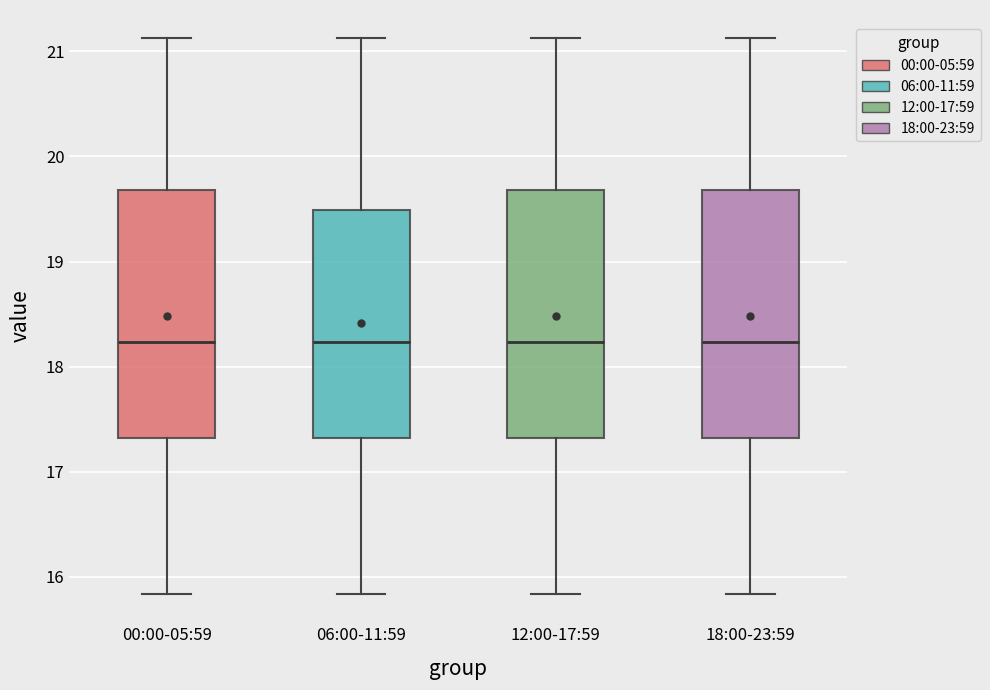

Reading left to right, transcribe this box plot: for each box, give where its median line is, the range the box spans, and where its two whiskers end, as read against the y-axis. The values are not printed on the chart, so give them approximately, as read against the axis.

00:00-05:59: median 18.2, box 17.3 to 19.7, whiskers 15.8 to 21.1
06:00-11:59: median 18.2, box 17.3 to 19.5, whiskers 15.8 to 21.1
12:00-17:59: median 18.2, box 17.3 to 19.7, whiskers 15.8 to 21.1
18:00-23:59: median 18.2, box 17.3 to 19.7, whiskers 15.8 to 21.1